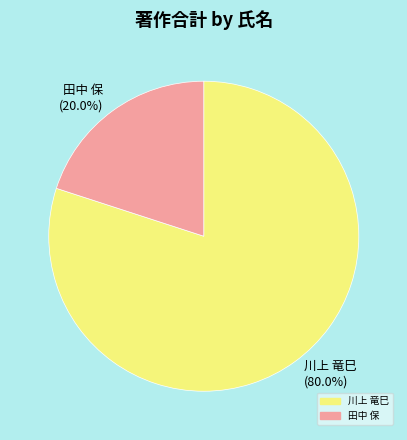

Is there any slice that represents more than half of the pie?

Yes